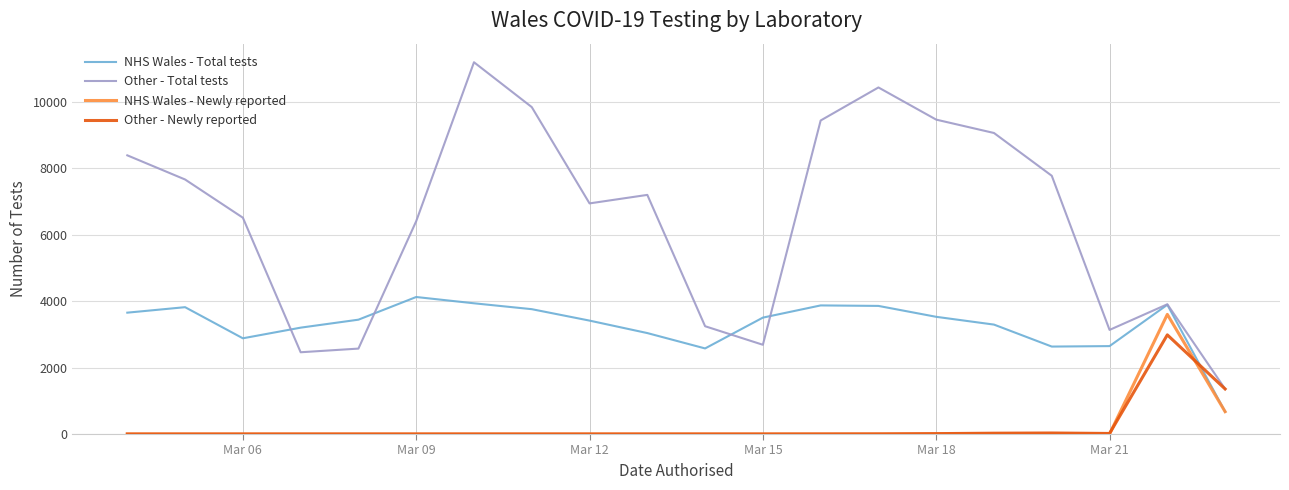

Rank the series by their maximum value, from highest to lowest.

Other - Total tests, NHS Wales - Total tests, NHS Wales - Newly reported, Other - Newly reported